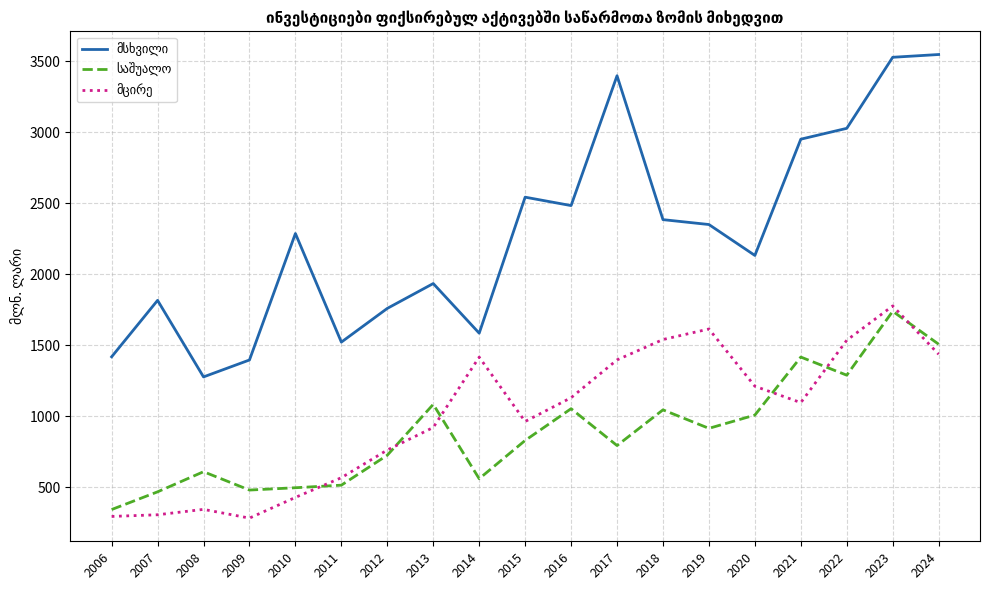

What is the maximum value shown in the chart?

3546.3